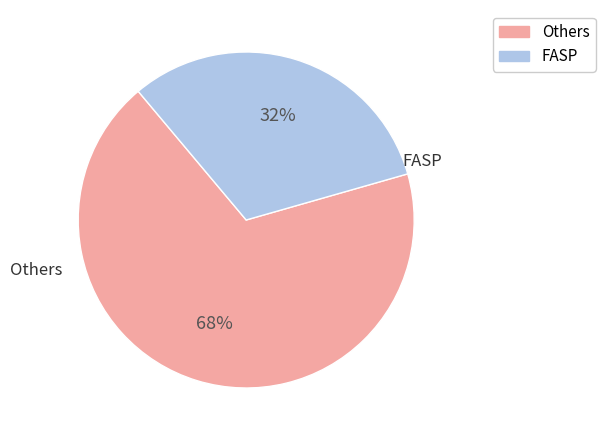

To the nearest percent, what is the average slice percentage?

50%